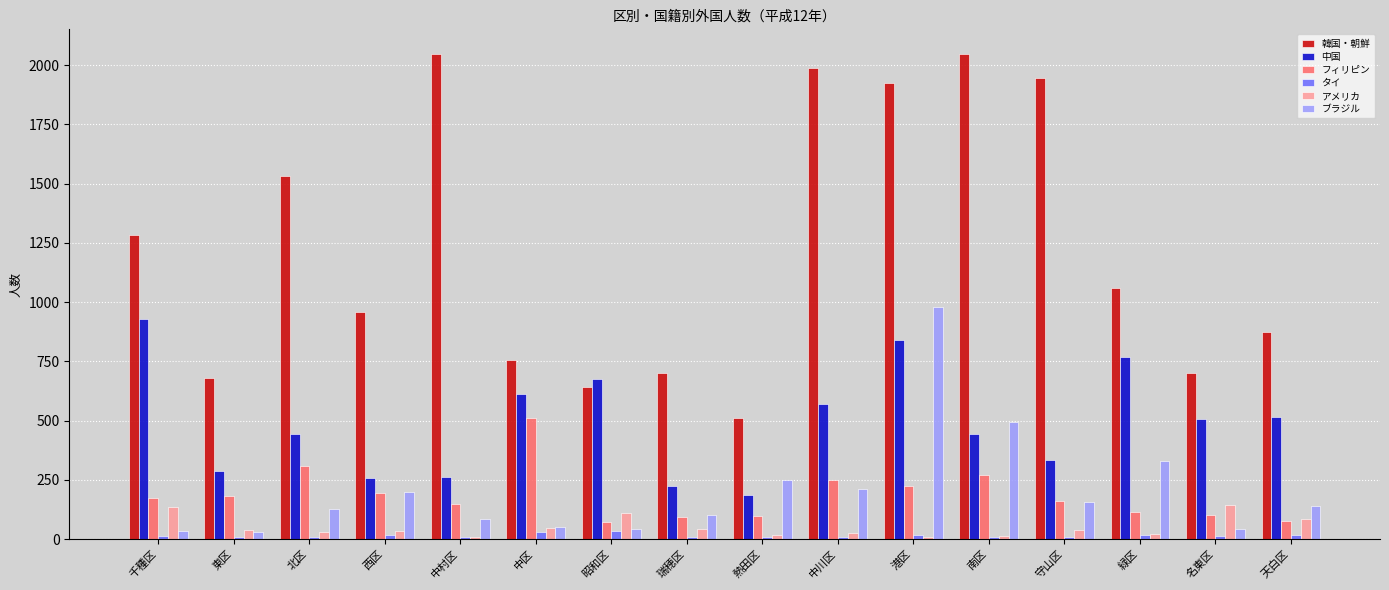

Which series has the widest spread of values?

韓国・朝鮮